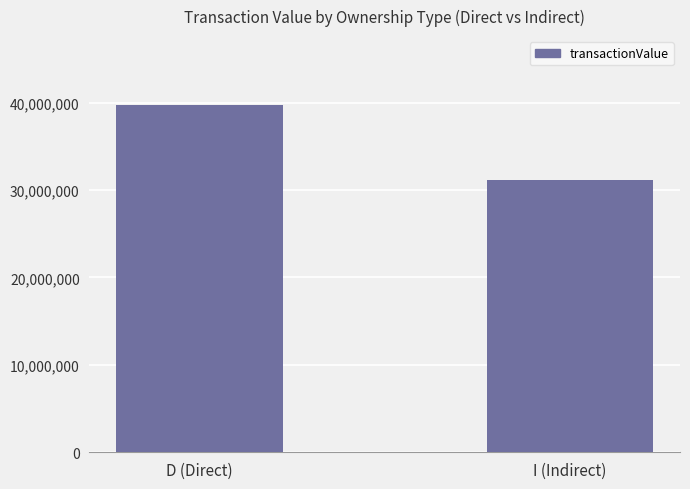

True or false: the data shows 39673660 at D (Direct).

True